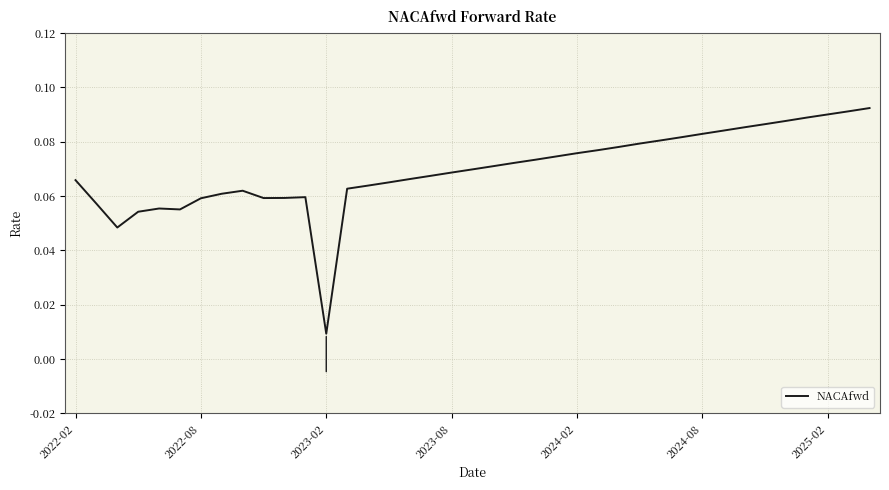

How many lines are shown in the chart?

1